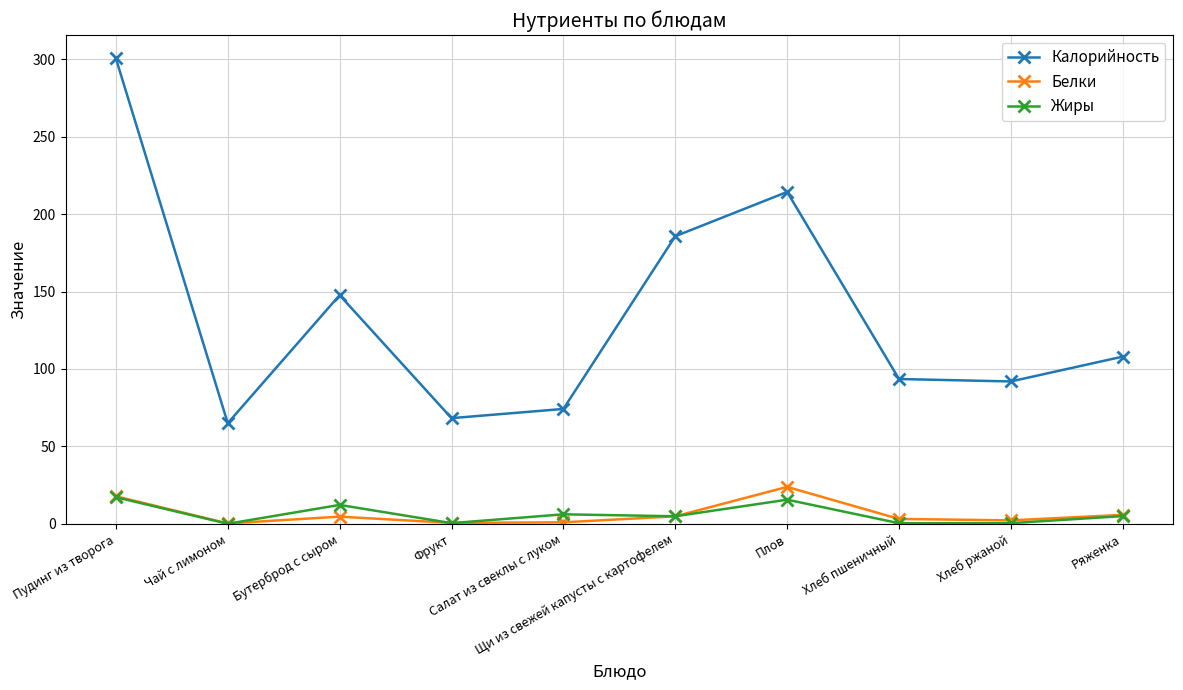

What is the difference between the Калорийность values at Бутерброд с сыром and Пудинг из творога?

152.9